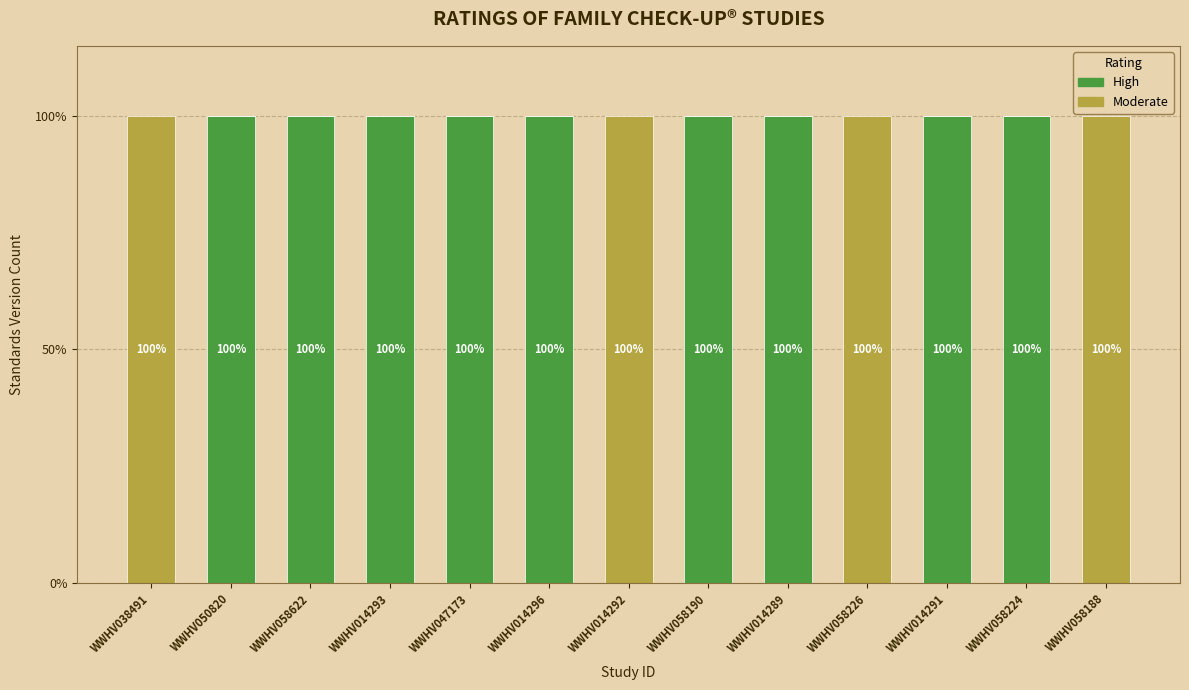

What are all the series names shown in the legend?

High, Moderate